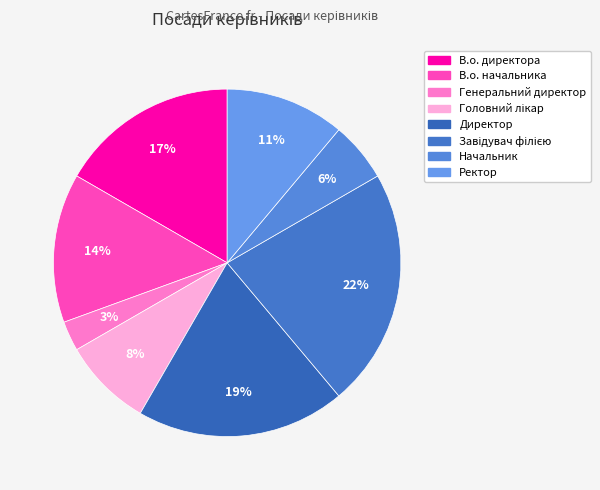

How many segments does this pie chart have?

8